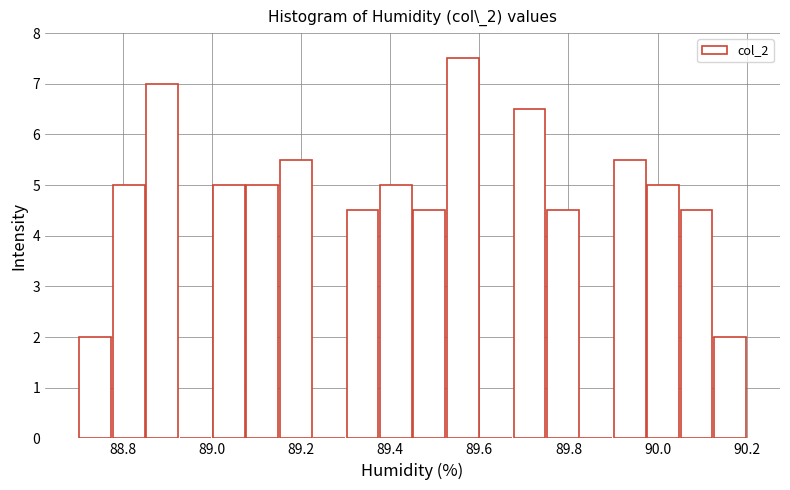

Around what value on the x-axis is the tallest bar? Give the approximate position of its centre, as read against the axis.

89.56